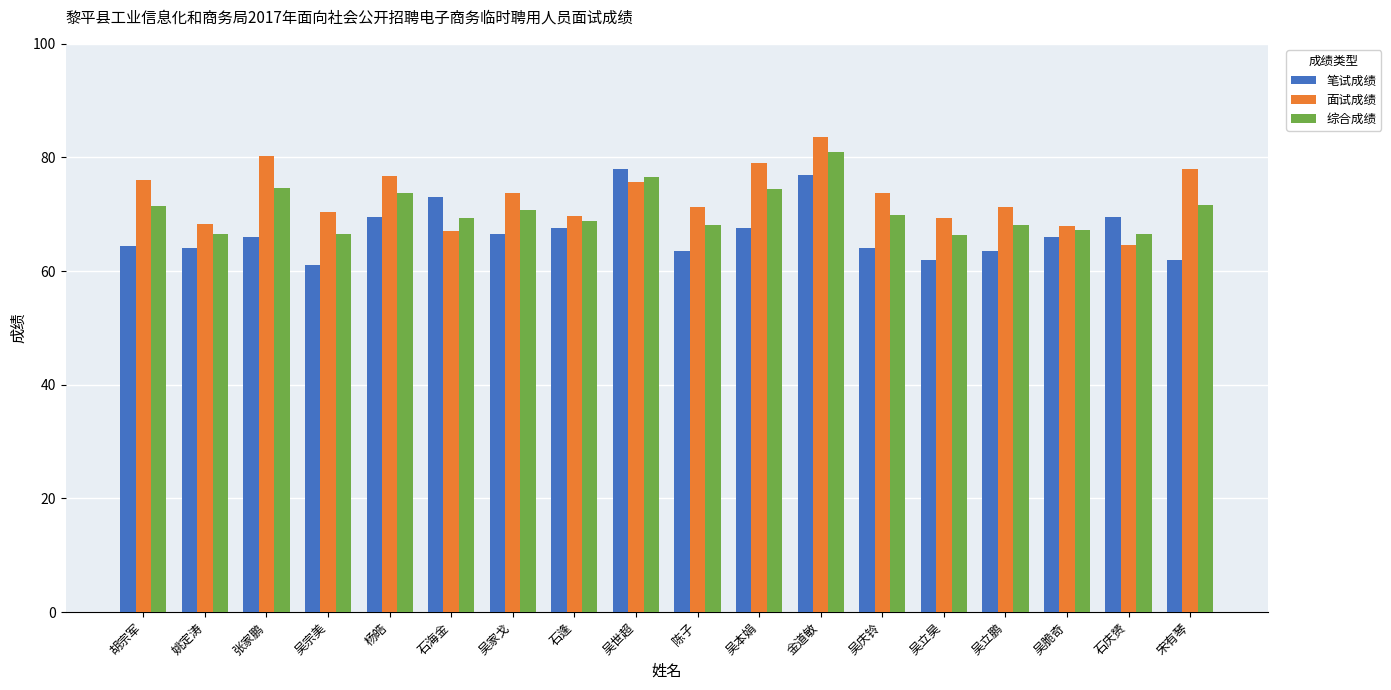

What are all the series names shown in the legend?

笔试成绩, 面试成绩, 综合成绩